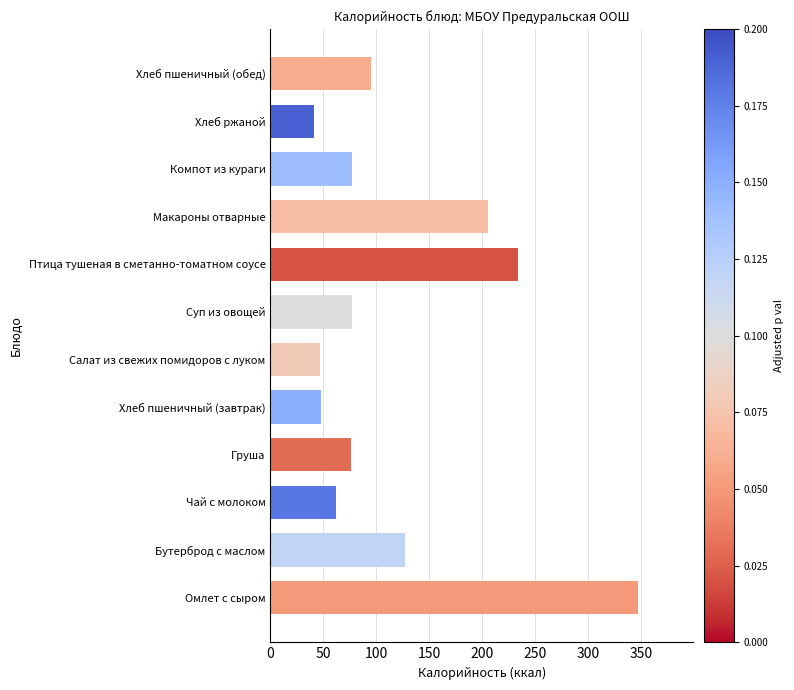

Approximately how many times larger is the value at Птица тушеная в сметанно-томатном соусе compared to Бутерброд с маслом?

1.8